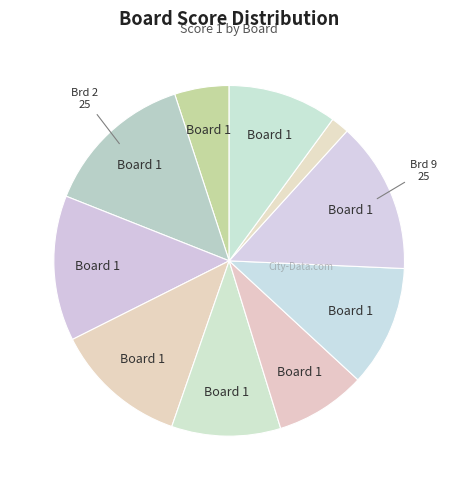

Is there a majority slice in this chart?

No